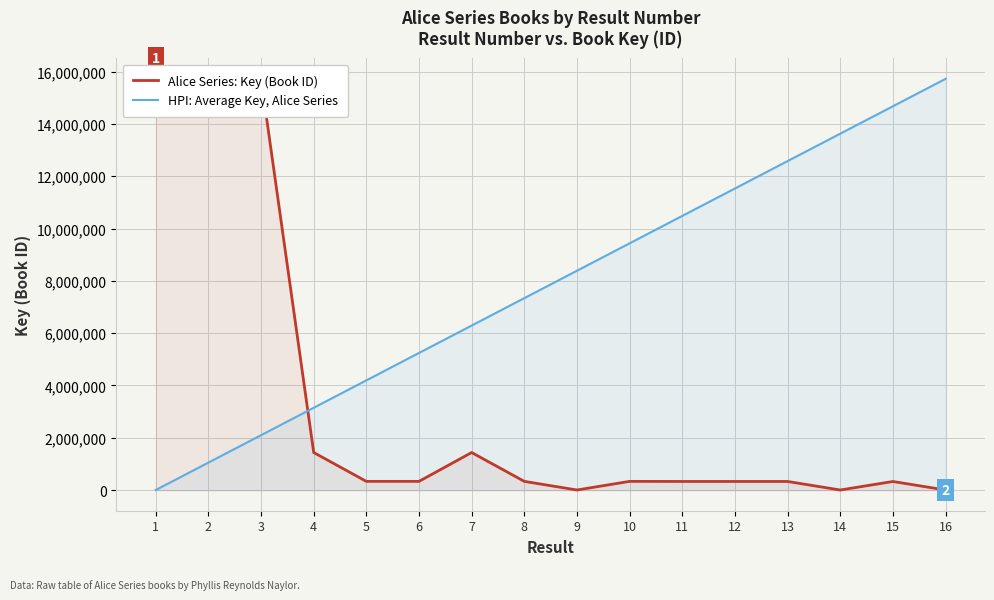

Does the chart display data point markers on the line(s)?

No